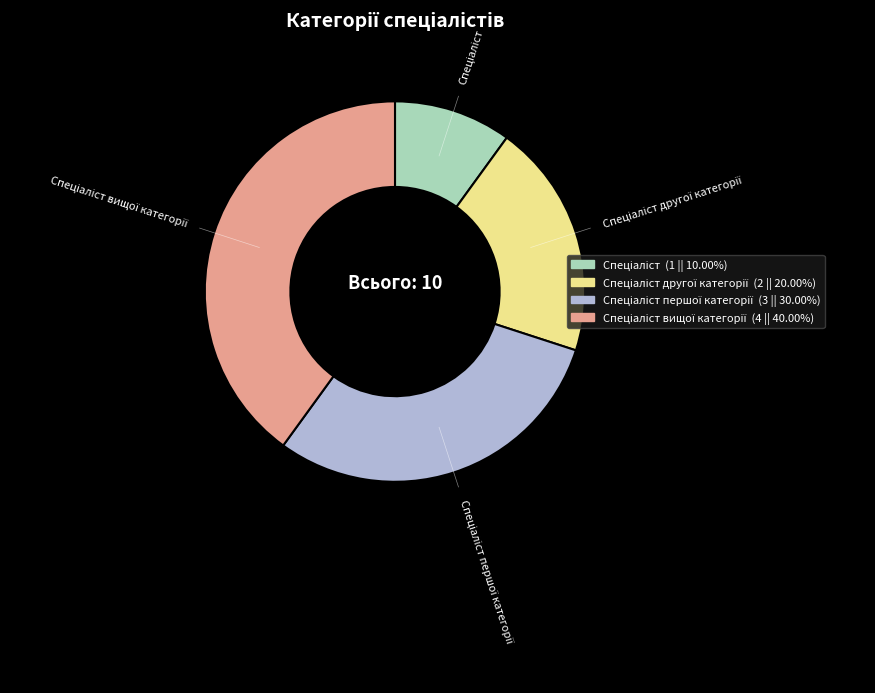

Is there a majority slice in this chart?

No